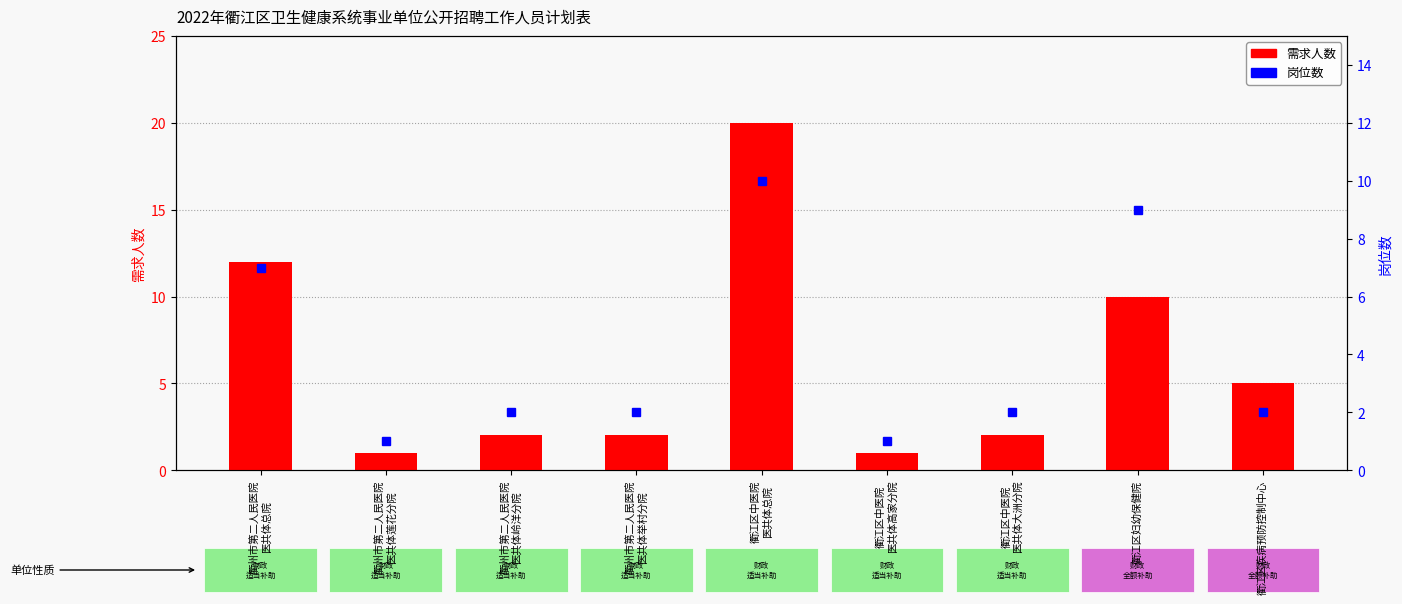

Does the chart contain any negative values?

No